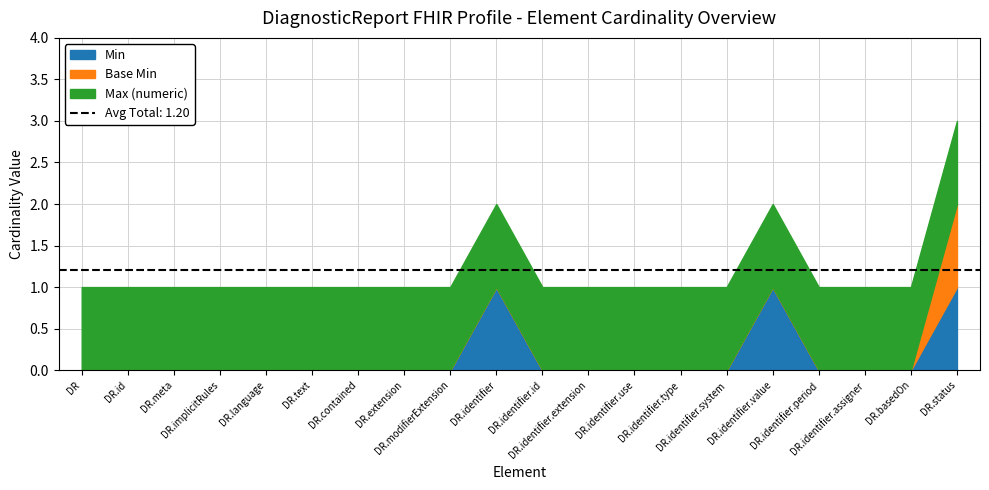

What position from the right is DiagnosticReport.identifier.use?

8